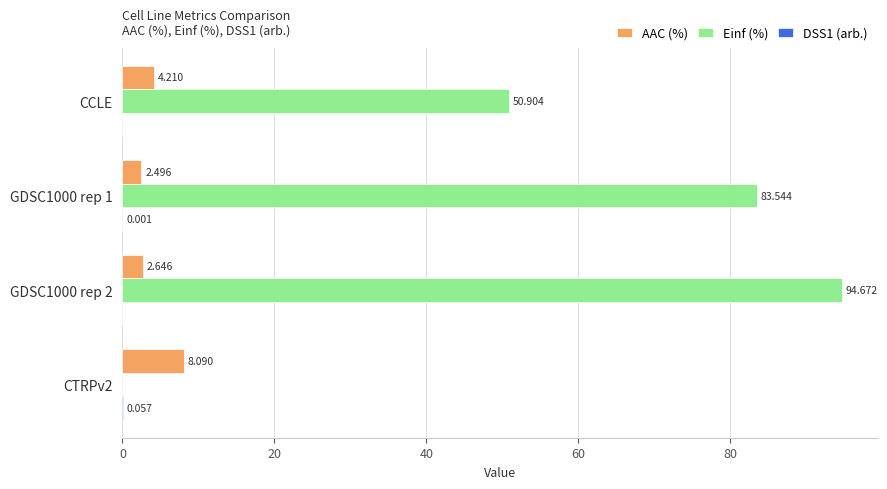

At which label is Einf (%) closest to 47?

CCLE